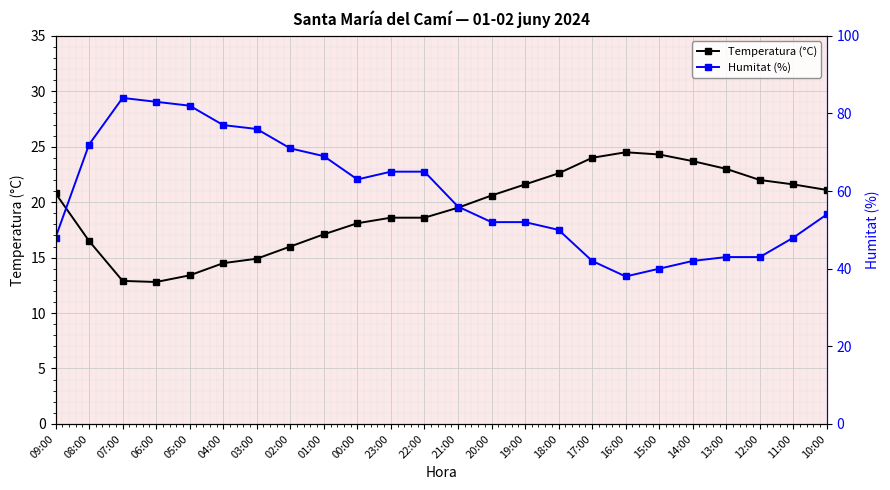

List the labels in order of Temperatura (°C) value, smallest first.

06:00, 07:00, 05:00, 04:00, 03:00, 02:00, 08:00, 01:00, 00:00, 23:00, 22:00, 21:00, 20:00, 09:00, 10:00, 19:00, 11:00, 12:00, 18:00, 13:00, 14:00, 17:00, 15:00, 16:00